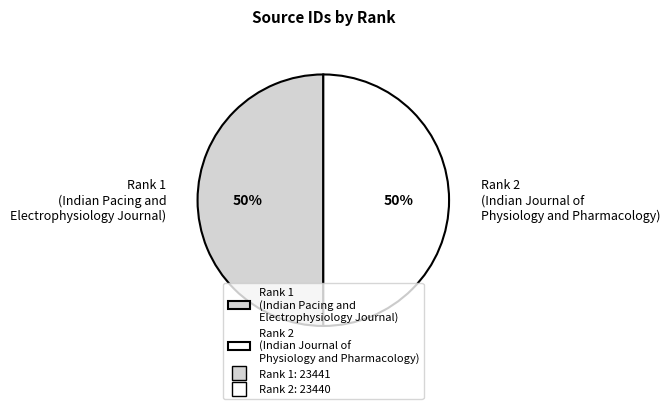

What is the ratio of the value at Rank 1 (Indian Pacing and Electrophysiology Journal) to the value at Rank 2 (Indian Journal of Physiology and Pharmacology)?

1.0